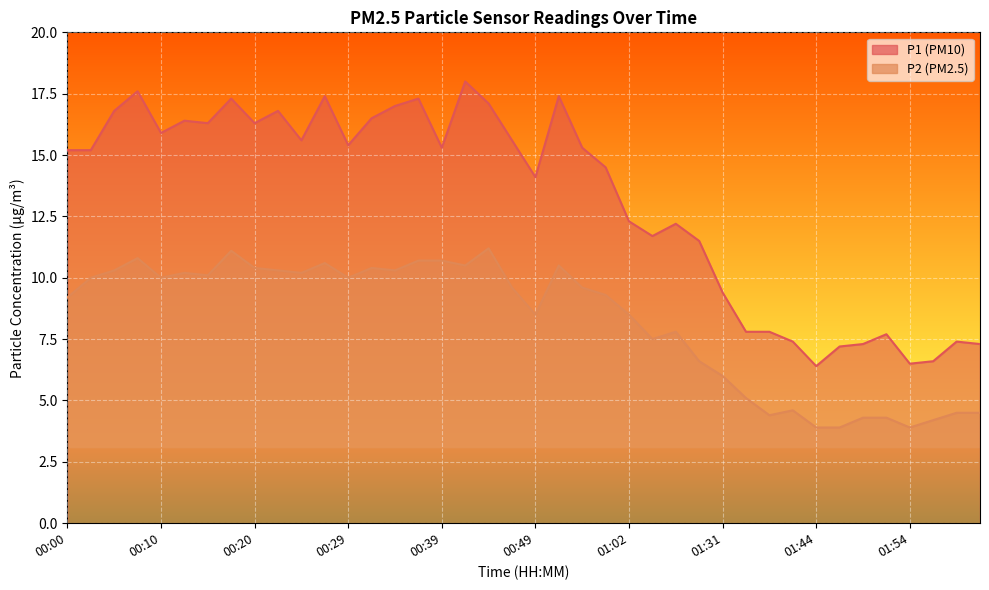

What is the difference between the maximum and second lowest values in the P2 series?

7.3